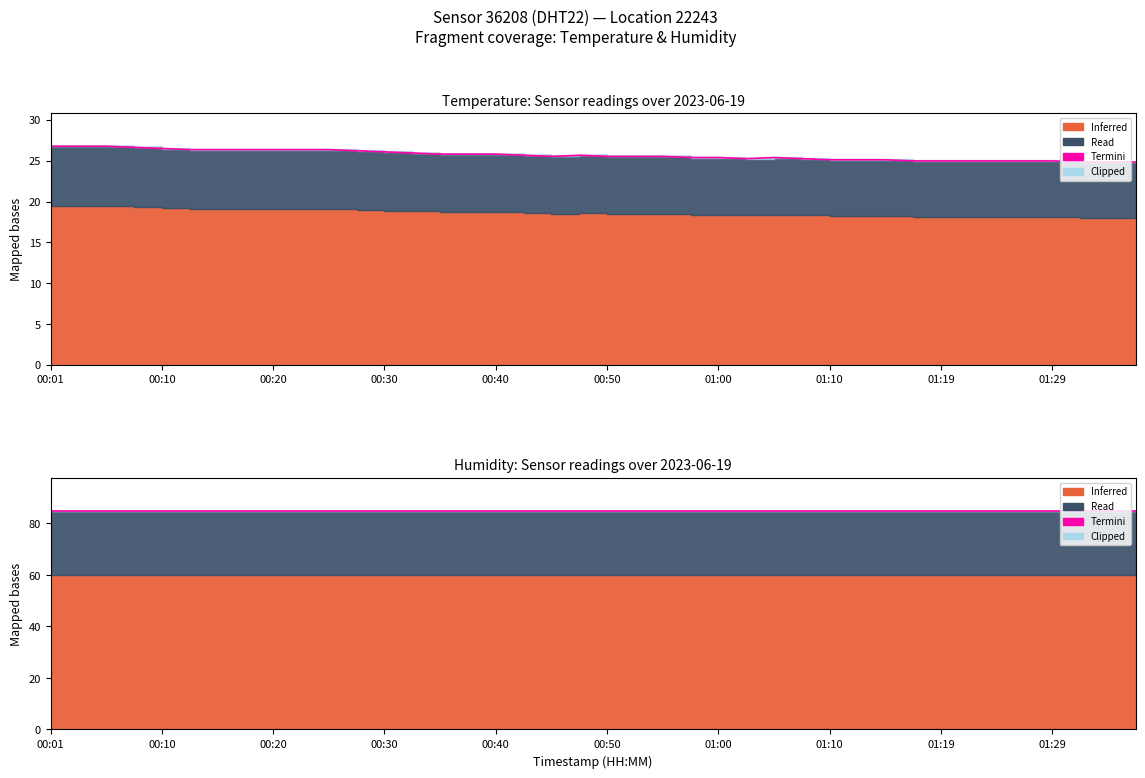

Is it true that the value at 01:00 is 25.4?

True